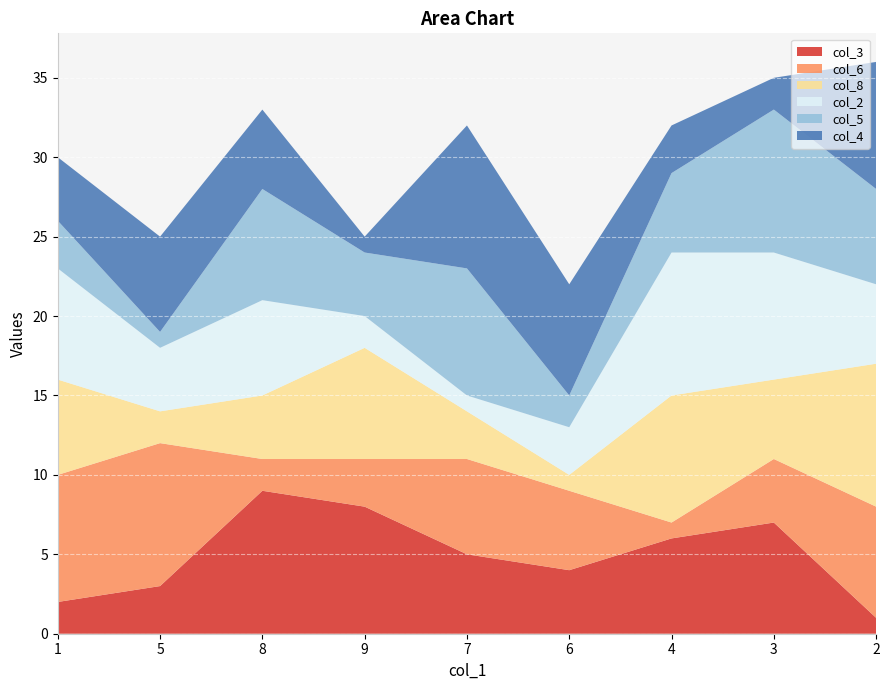

Reading right to left, list all the values displayed in this chart.

col_3: 1	7	6	4	5	8	9	3	2
col_6: 7	4	1	5	6	3	2	9	8
col_8: 9	5	8	1	3	7	4	2	6
col_2: 5	8	9	3	1	2	6	4	7
col_5: 6	9	5	2	8	4	7	1	3
col_4: 8	2	3	7	9	1	5	6	4